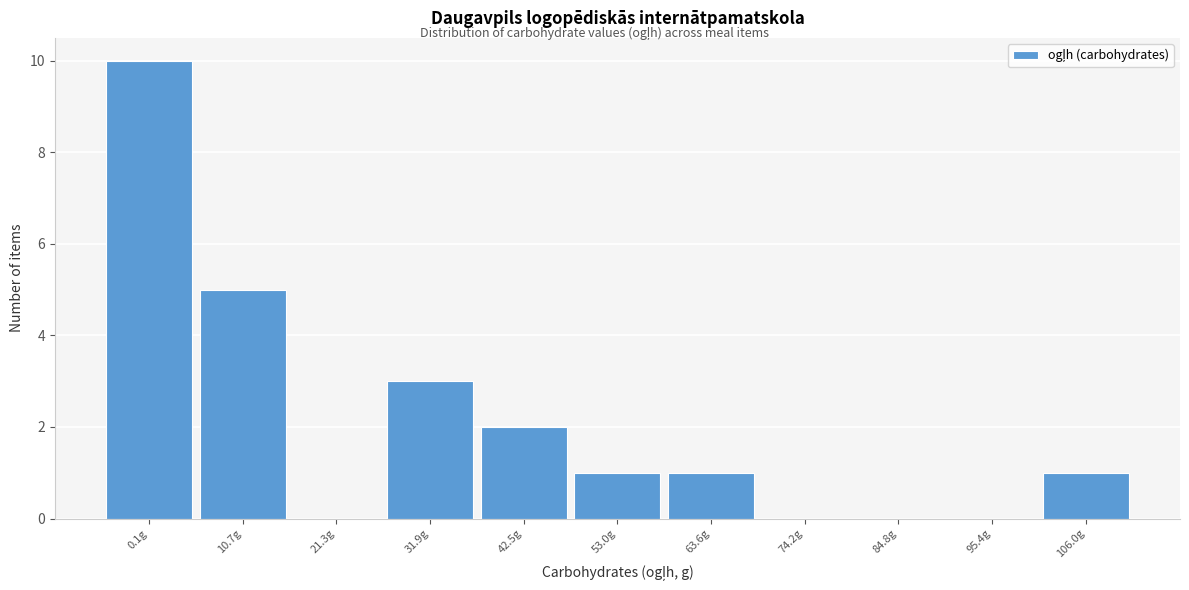

Reading left to right, list all the values displayed in this chart.

0.1g=10	10.7g=5	21.3g=0	31.9g=3	42.5g=2	53.0g=1	63.6g=1	74.2g=0	84.8g=0	95.4g=0	106.0g=1